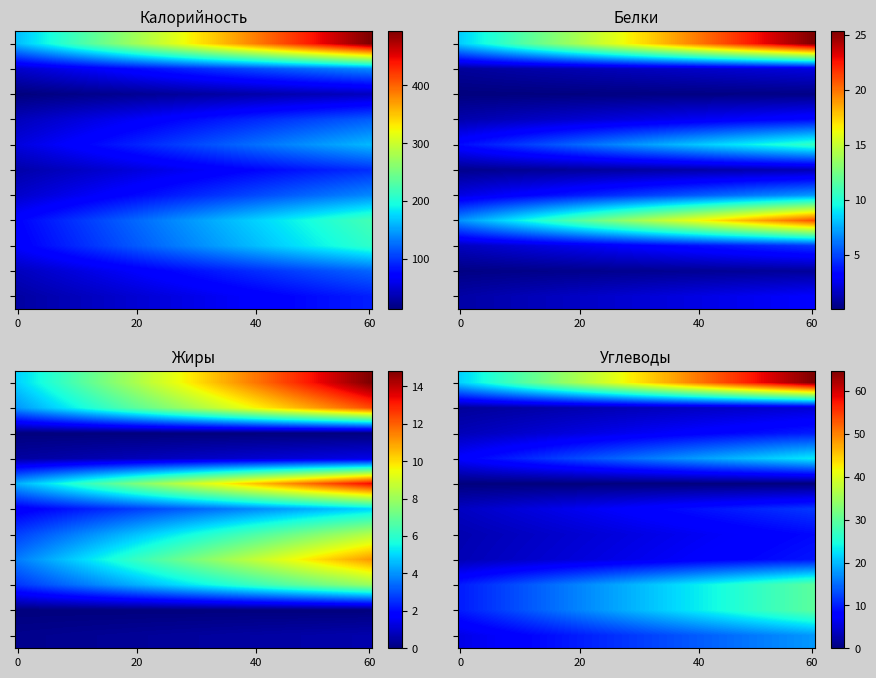

At which label does Сыр твердых сортов reach its peak?

Калорийность